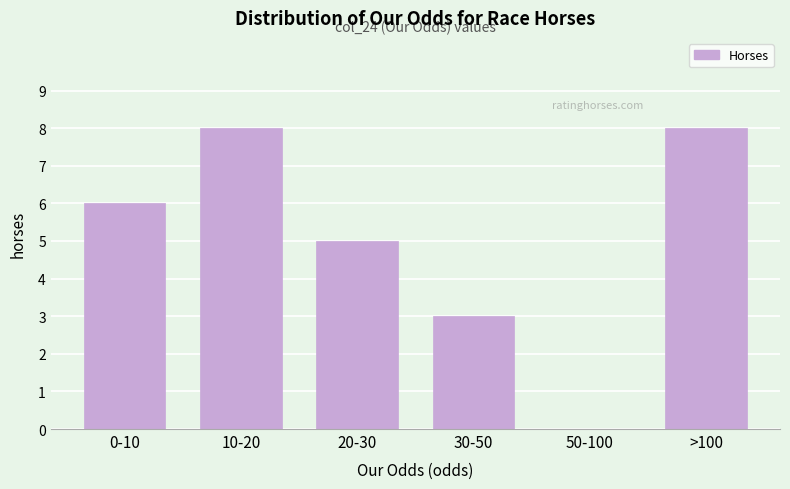

Reading right to left, what are all the values shown in this chart?

>100=8	50-100=0	30-50=3	20-30=5	10-20=8	0-10=6